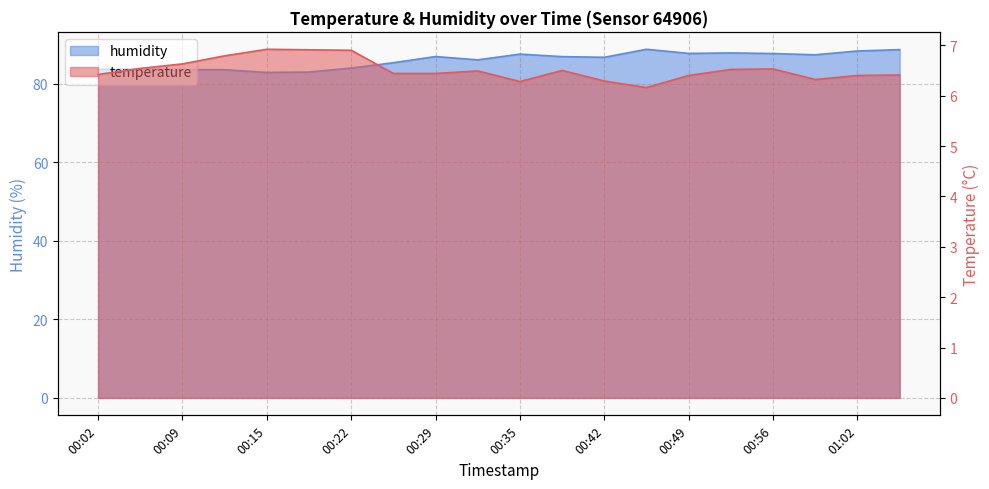

Reading left to right, transcribe all the data shown in this chart.

temperature: 00:02=6.4	00:05=6.5	00:09=6.6	00:12=6.8	00:15=6.9	00:19=6.9	00:22=6.9	00:25=6.4	00:29=6.4	00:32=6.5	00:35=6.3	00:39=6.5	00:42=6.3	00:45=6.2	00:49=6.4	00:52=6.5	00:56=6.5	00:59=6.3	01:02=6.4	01:06=6.4
humidity: 00:02=83.6	00:05=83.7	00:09=83.5	00:12=83.5	00:15=82.8	00:19=82.9	00:22=83.9	00:25=85.3	00:29=86.9	00:32=86.0	00:35=87.5	00:39=86.8	00:42=86.7	00:45=88.7	00:49=87.7	00:52=87.8	00:56=87.6	00:59=87.3	01:02=88.3	01:06=88.6